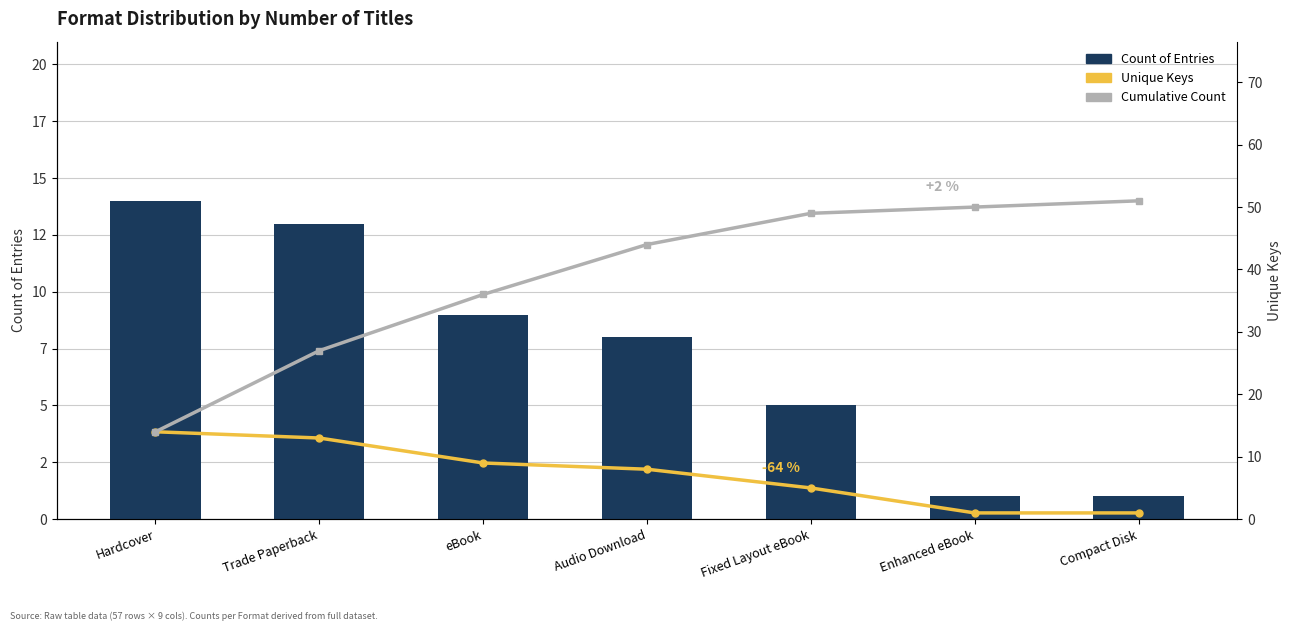

Is the value of Unique Keys at Audio Download greater than the value of Count of Entries at Compact Disk?

Yes